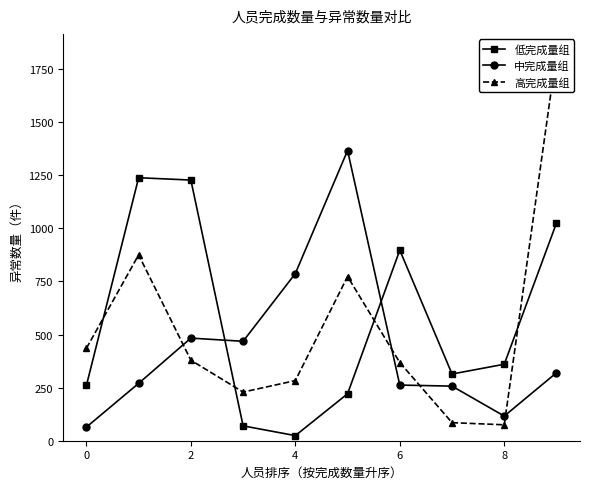

The 高完成量组 series shows 53 at 7. True or false?

False